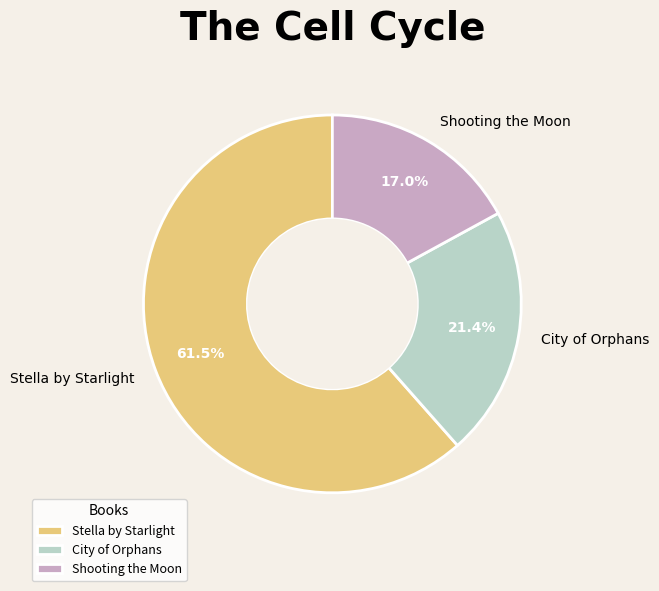

Count the number of slices in the pie.

3